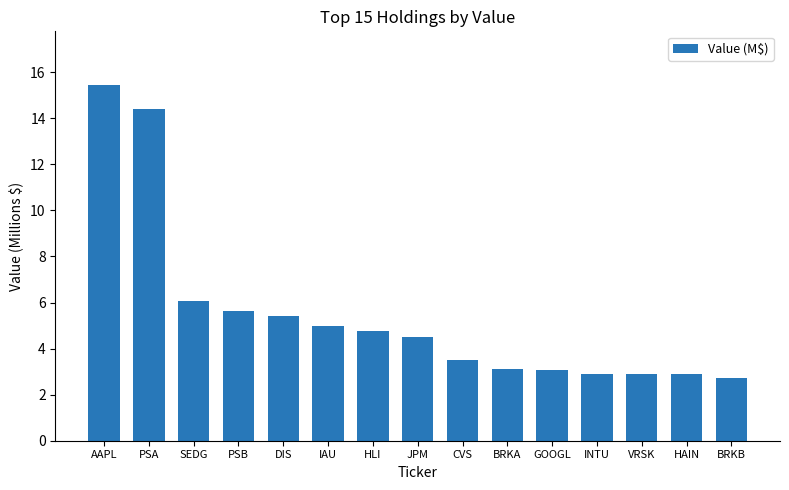

True or false: the data shows 3.1 at GOOGL.

True